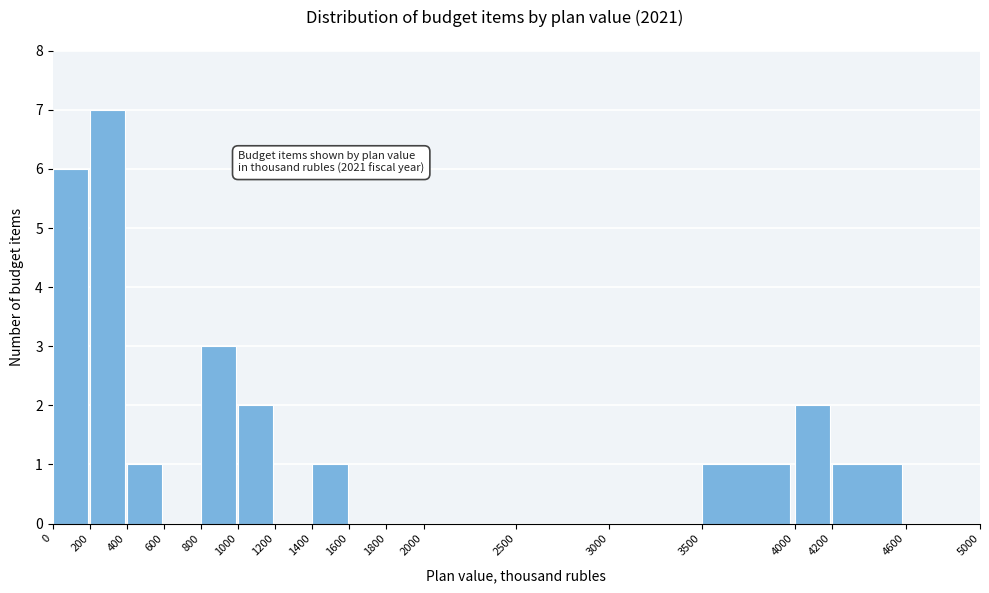

Which range on the x-axis has the tallest bar?

200 to 400